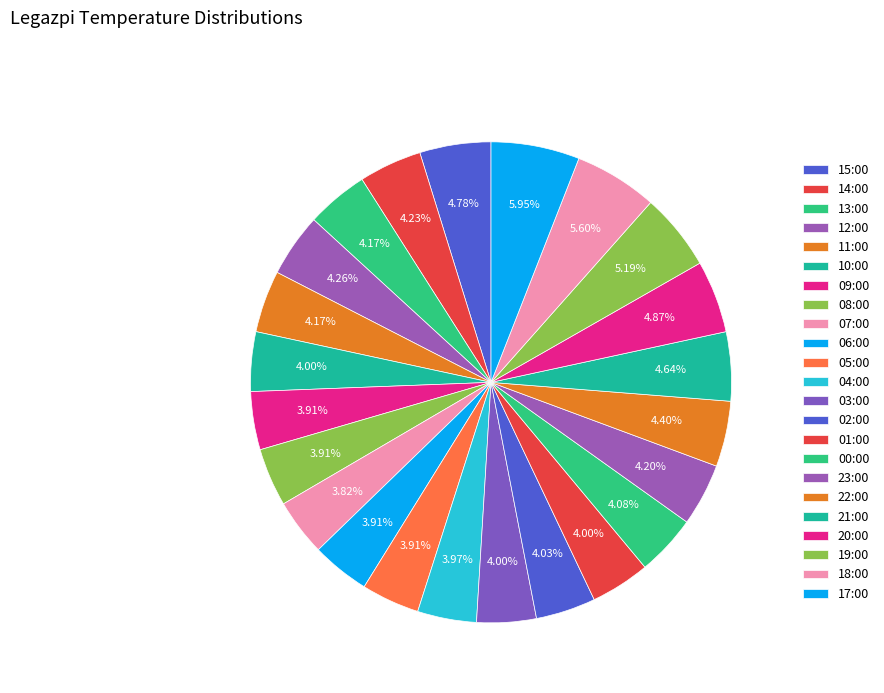

Count the number of slices in the pie.

23